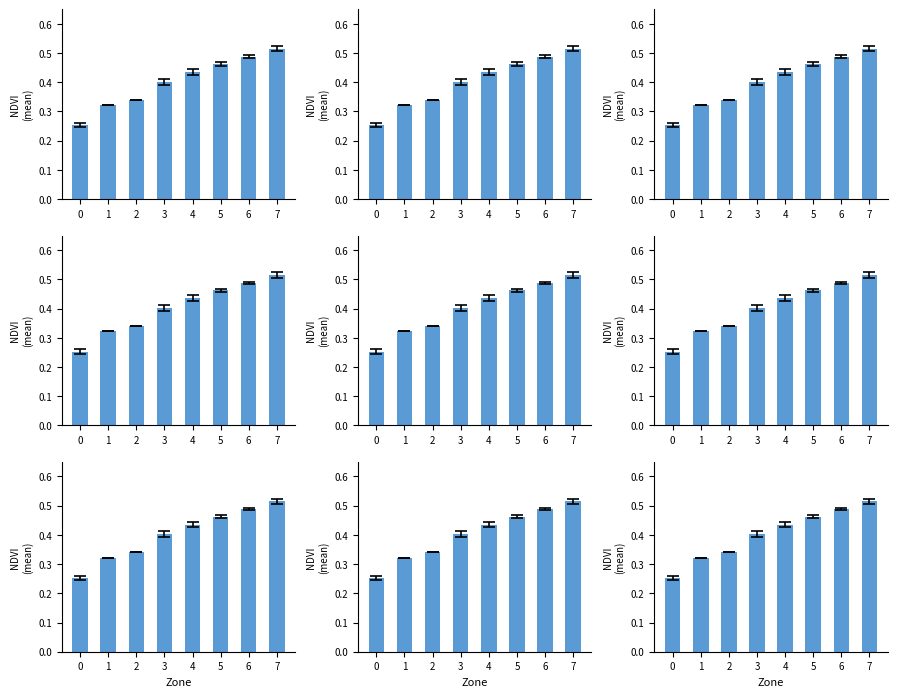

What is the value of the 1st bar from the left?

0.3